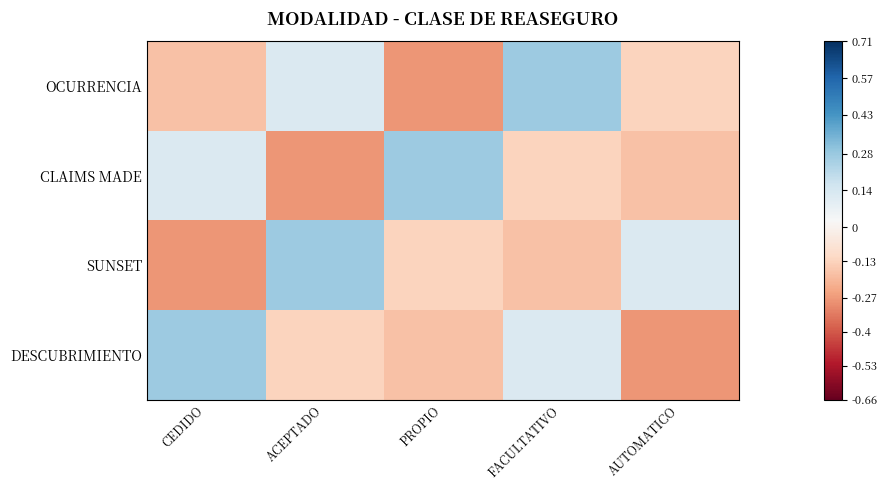

Which series has the widest spread of values?

OCURRENCIA